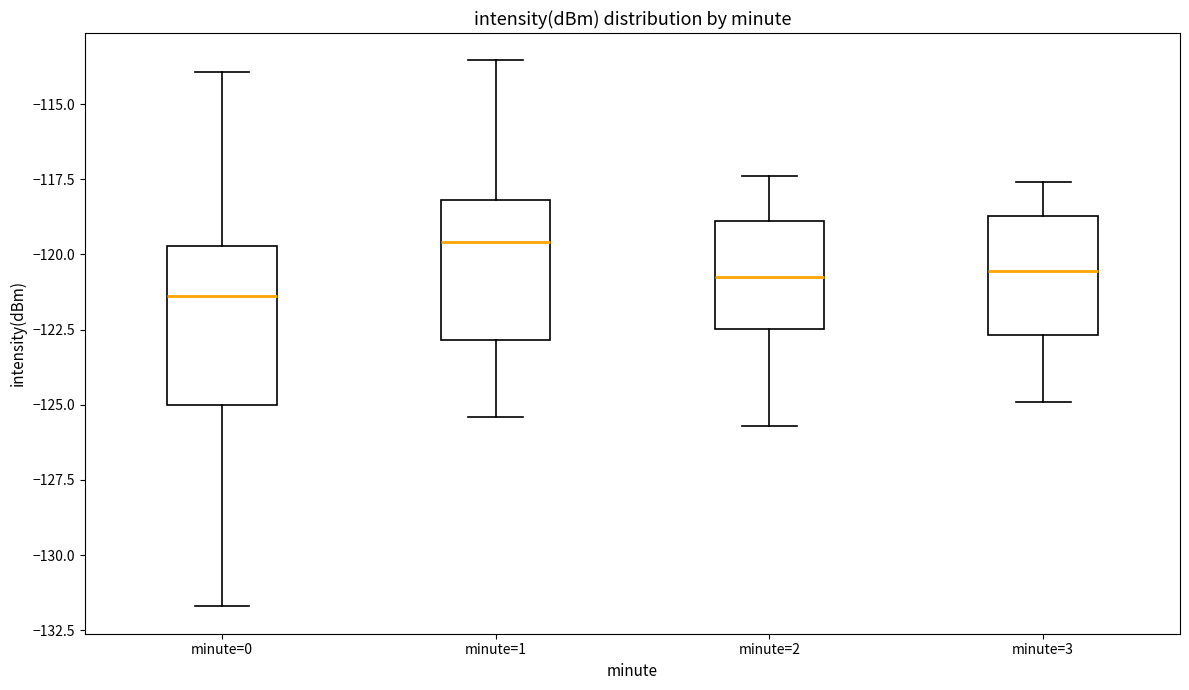

Which box has the highest median line?

minute=1